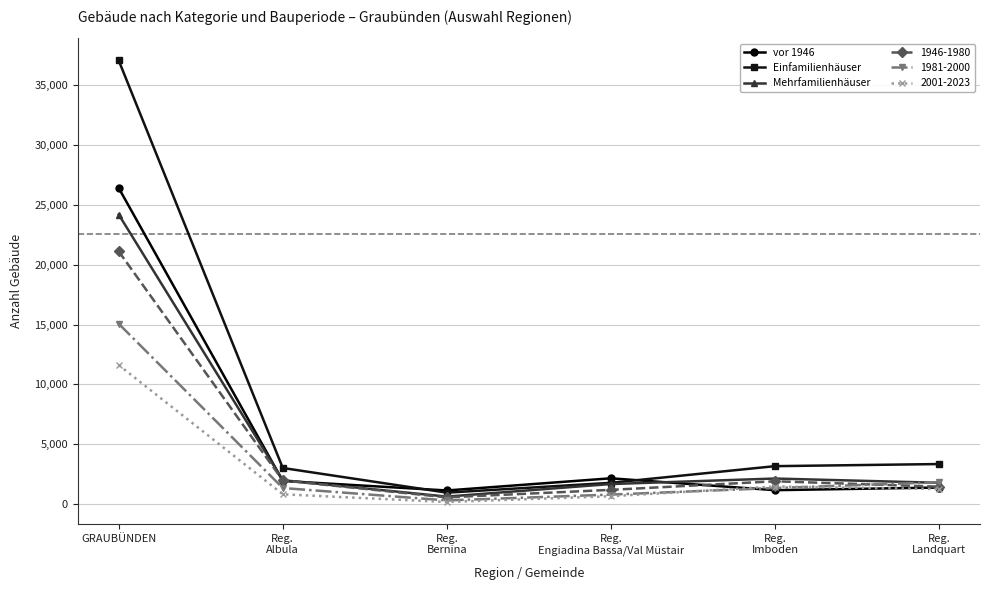

Where does the vor 1946 series first go above 1936?

GRAUBÜNDEN